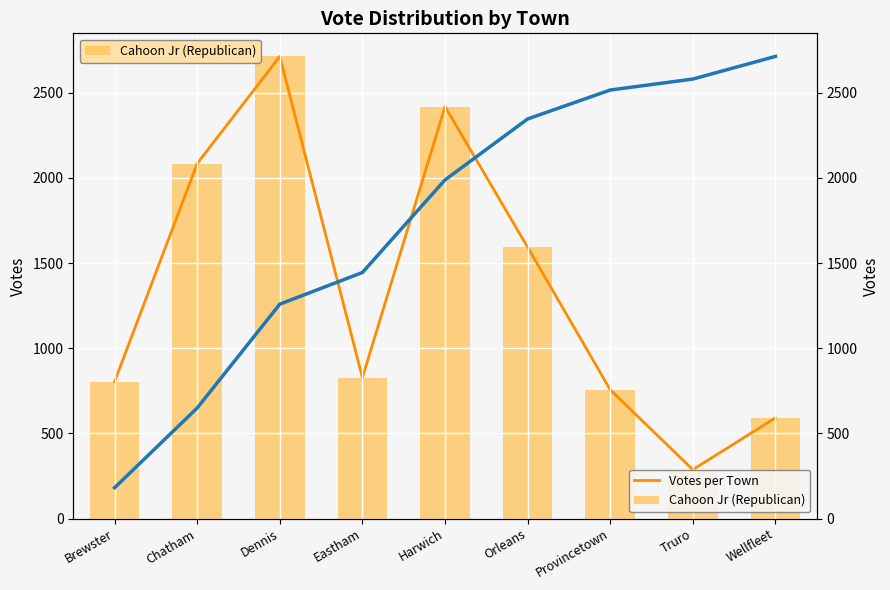

What is the maximum value shown in the chart?

2713.0